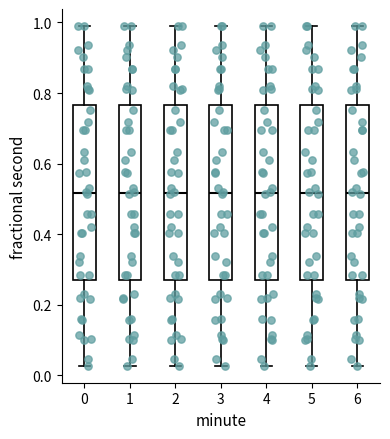

Reading left to right, read every box against the y-axis: the position of its median line, the range the box covers, and the ends of its whiskers. The values are not printed on the chart, so give them approximately, as read against the axis.

0: median 0.52, box 0.28 to 0.76, whiskers 0.02 to 0.98
1: median 0.52, box 0.28 to 0.76, whiskers 0.02 to 0.98
2: median 0.52, box 0.28 to 0.76, whiskers 0.02 to 0.98
3: median 0.52, box 0.28 to 0.76, whiskers 0.02 to 0.98
4: median 0.52, box 0.28 to 0.76, whiskers 0.02 to 0.98
5: median 0.52, box 0.28 to 0.76, whiskers 0.02 to 0.98
6: median 0.52, box 0.28 to 0.76, whiskers 0.02 to 0.98